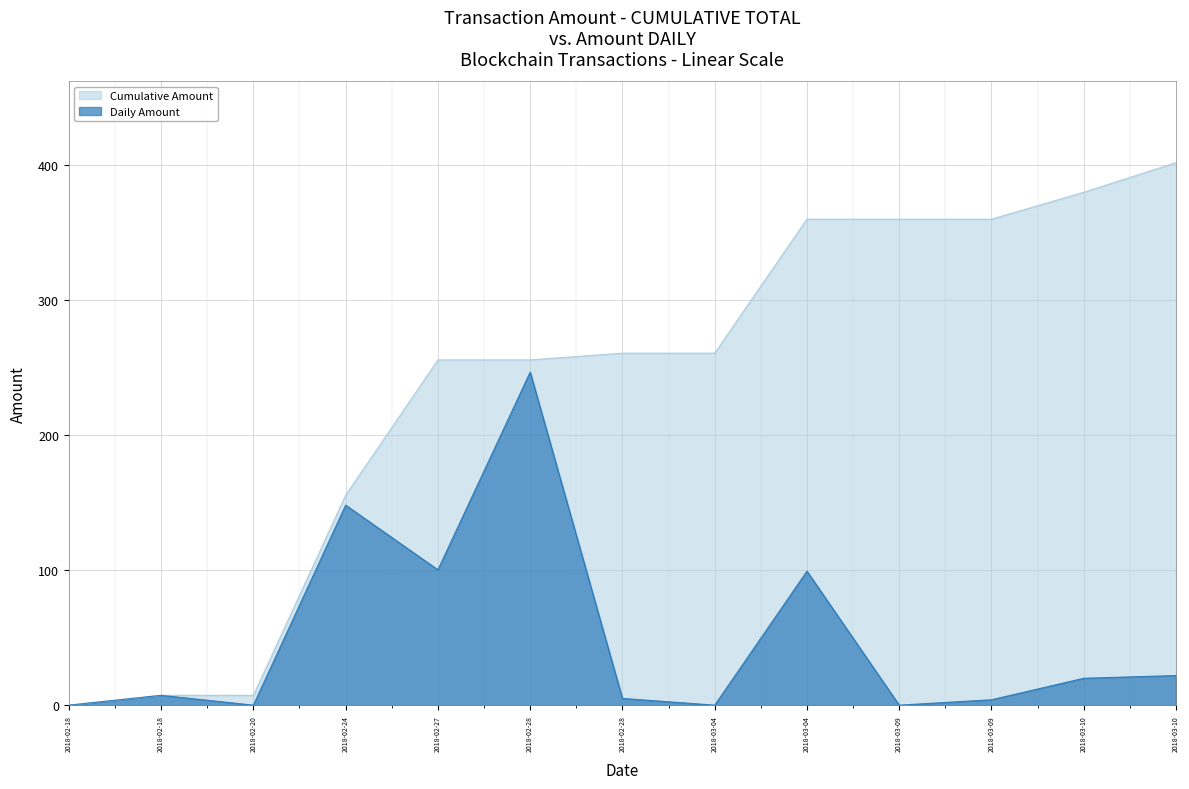

Reading right to left, transcribe all the data shown in this chart.

Amount (Cumulative): 401.4	379.5	359.6	359.6	359.6	260.4	260.4	255.4	255.4	155.3	7.3	7.3	0.0
Amount (Daily): 21.9	19.9	4.0	0.0	99.1	0.0	5.0	246.4	100.2	148.0	0.0	7.3	0.0